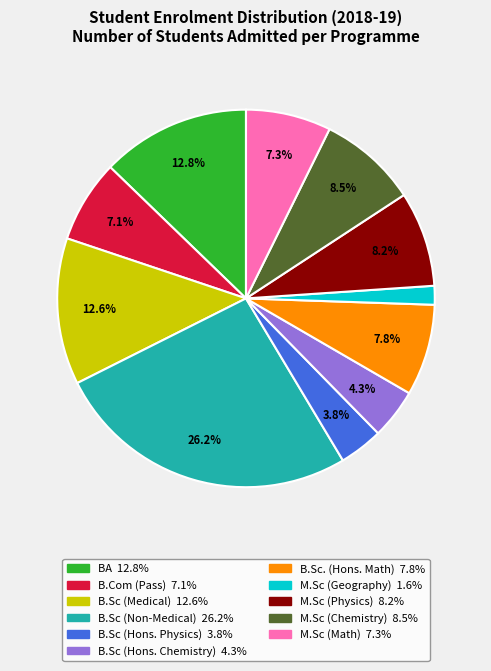

How many slices are in this pie chart?

11